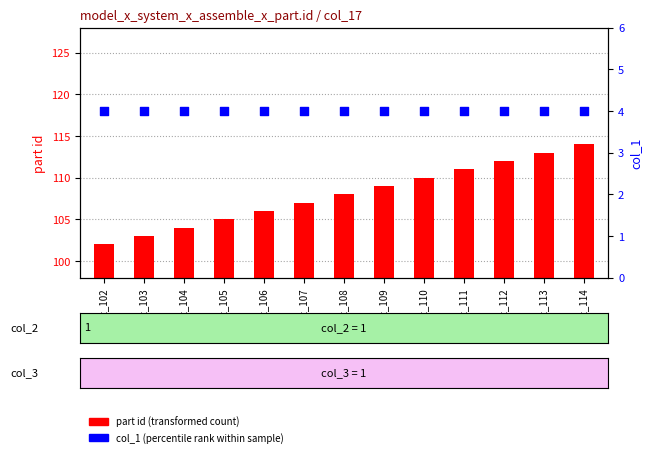

Which series contains the lowest Y value?

part id (transformed count)